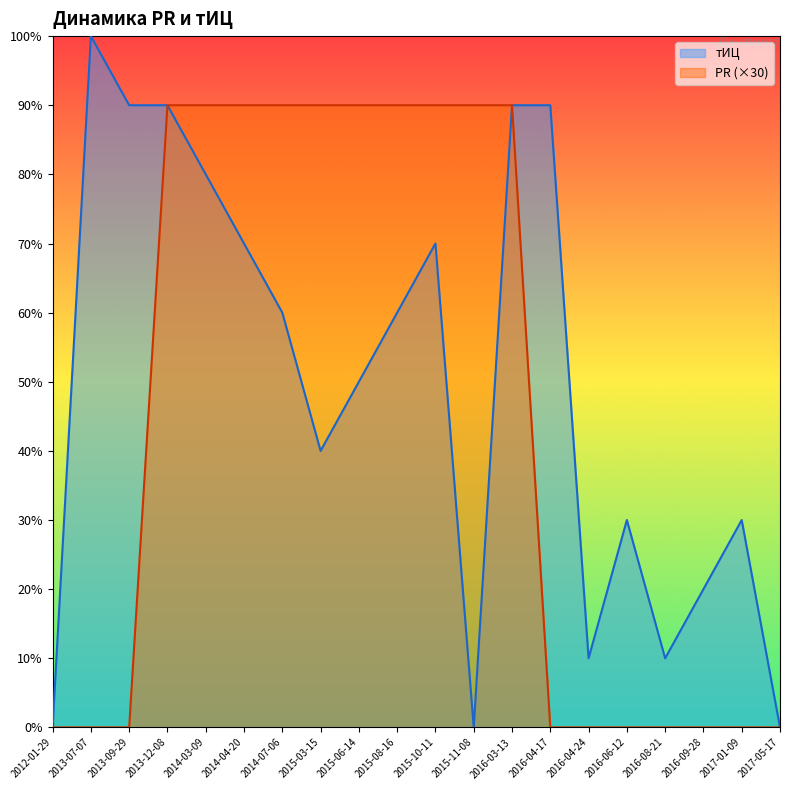

Which category has the highest value across all series?

2013-07-07